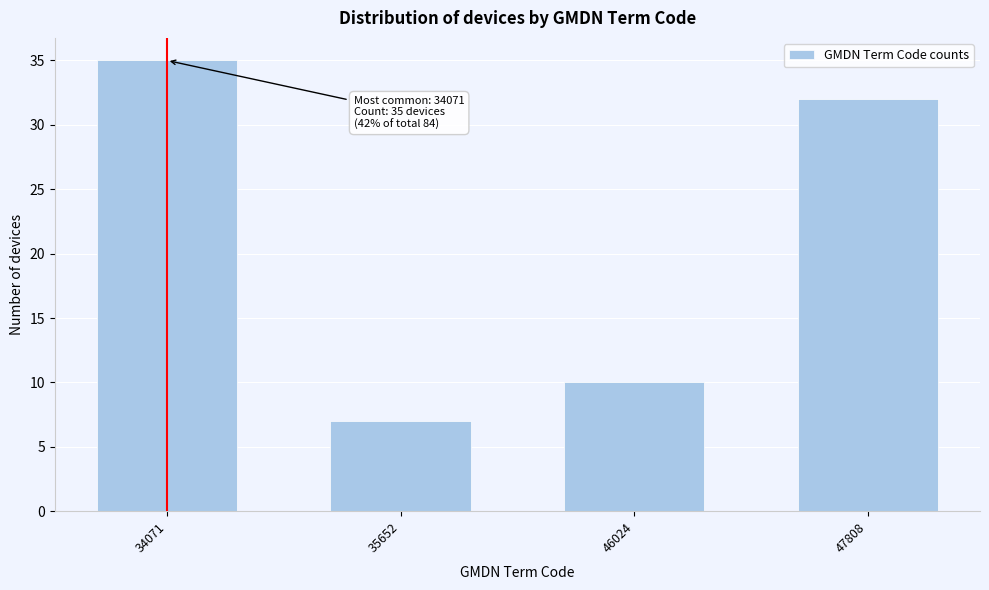

Reading left to right, extract all data points from this chart.

35	7	10	32